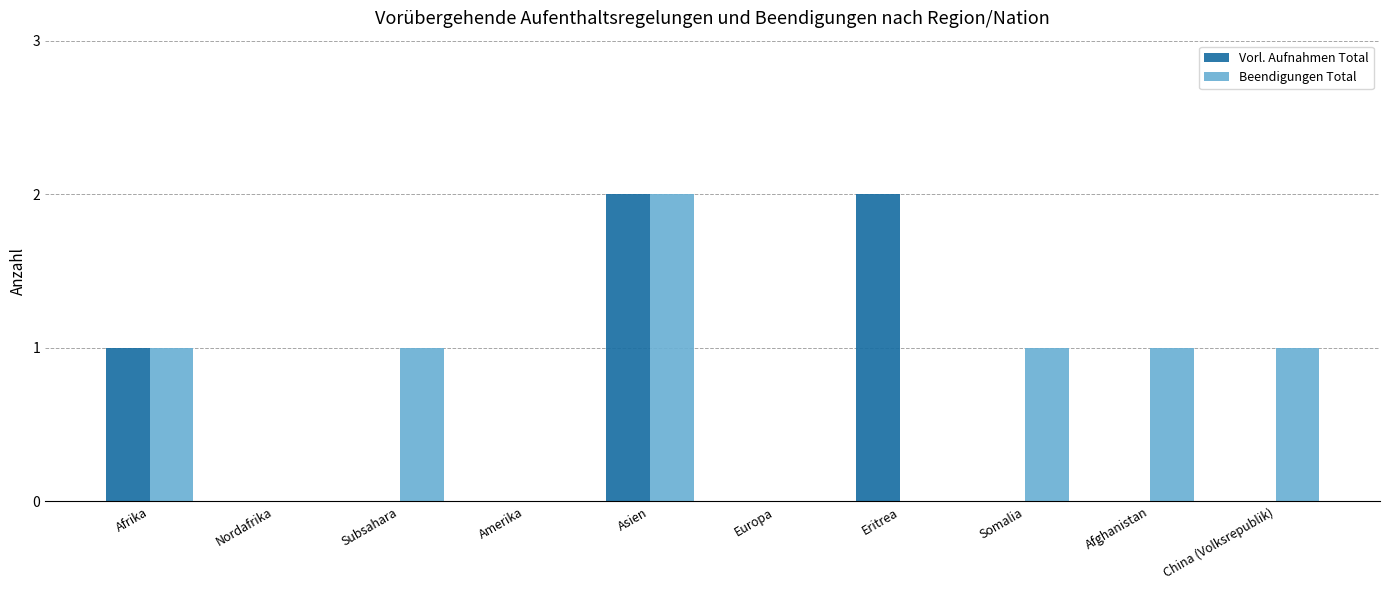

True or false: Vorl. Aufnahmen Total has a value of 0 at Nordafrika.

True